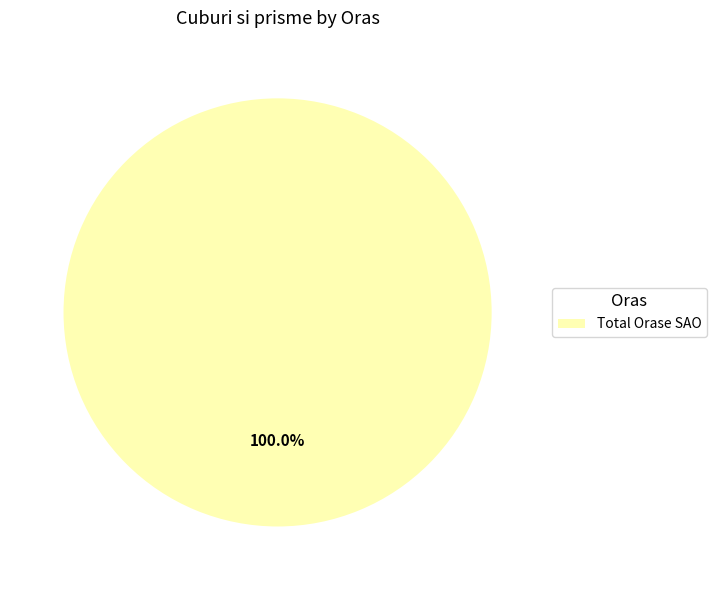

Rank the categories by value from highest to lowest.

Total Orase SAO